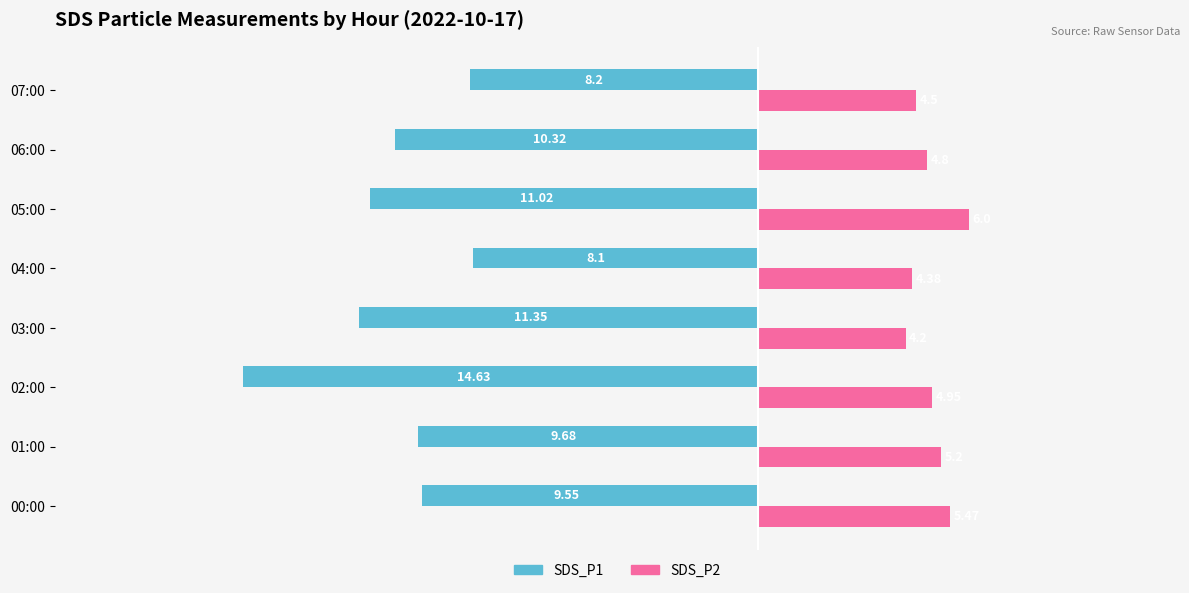

What is the average value of the SDS_P1 series?

-10.4